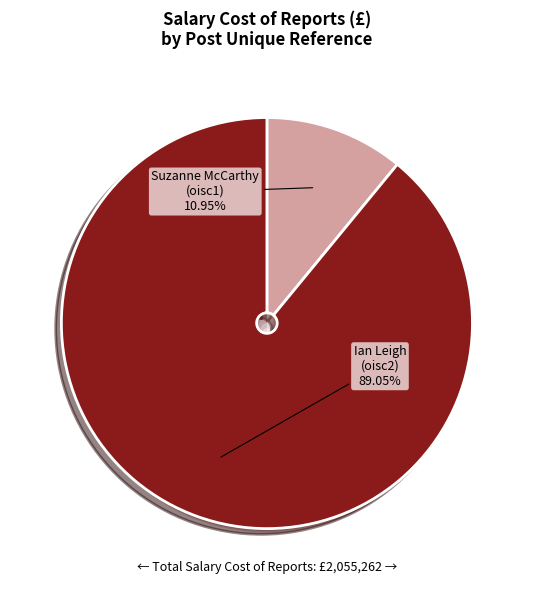

How many segments does this pie chart have?

2